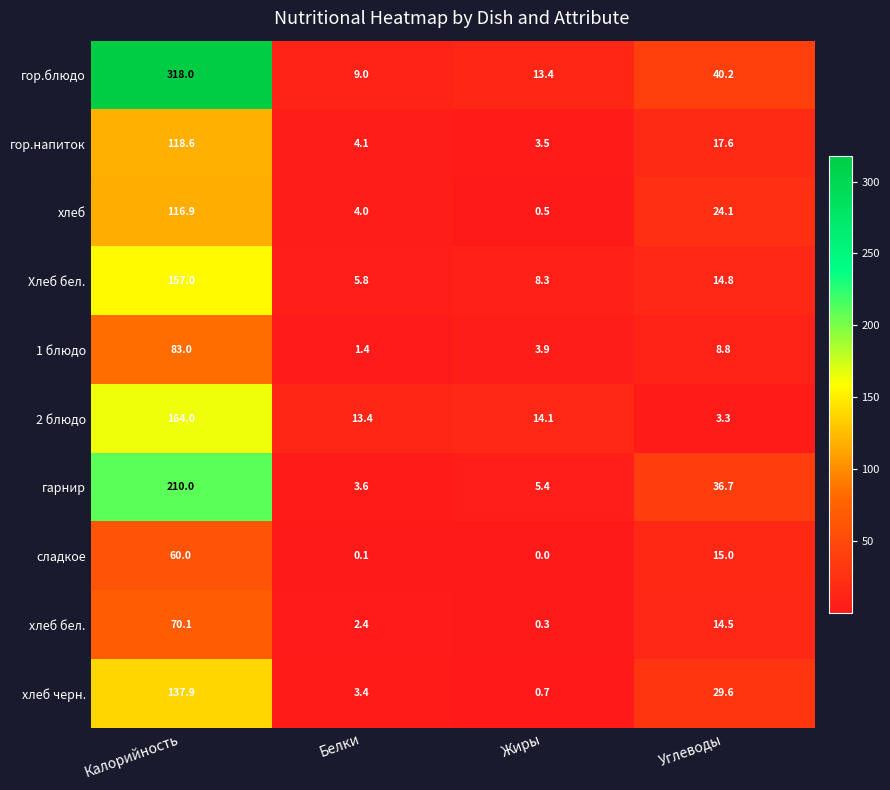

At which category does the chart reach its minimum across all series?

Жиры